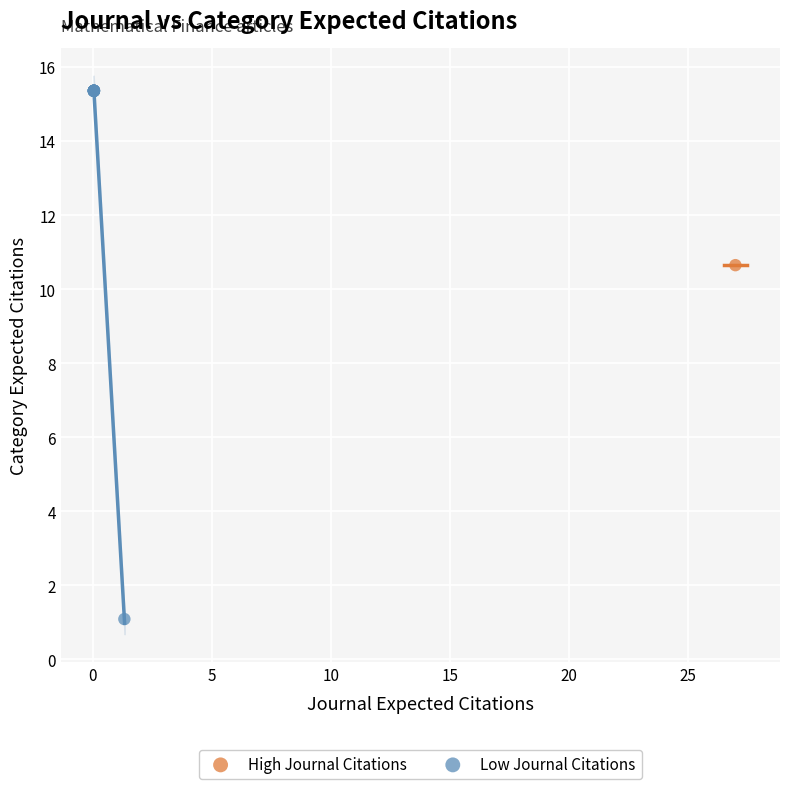

What are all the series names shown in the legend?

High Journal Citations, Low Journal Citations